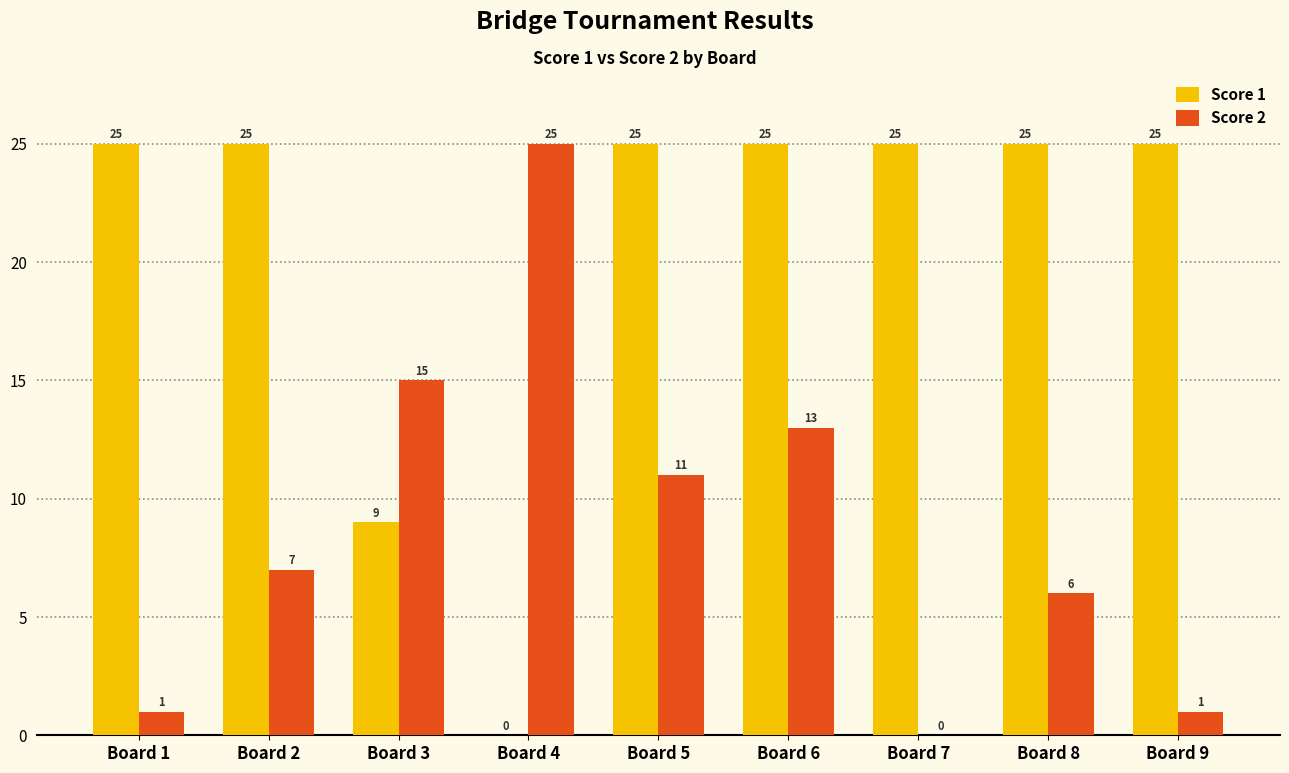

What value does the Score 1 series have at Board 9?

25